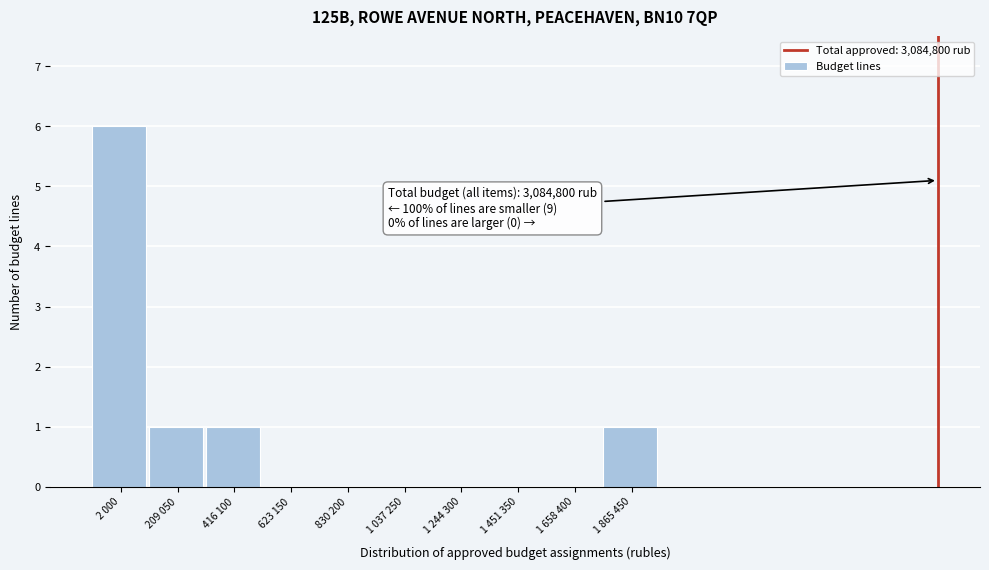

Reading right to left, transcribe all the data shown in this chart.

1 865 450=1	1 658 400=0	1 451 350=0	1 244 300=0	1 037 250=0	830 200=0	623 150=0	416 100=1	209 050=1	2 000=6